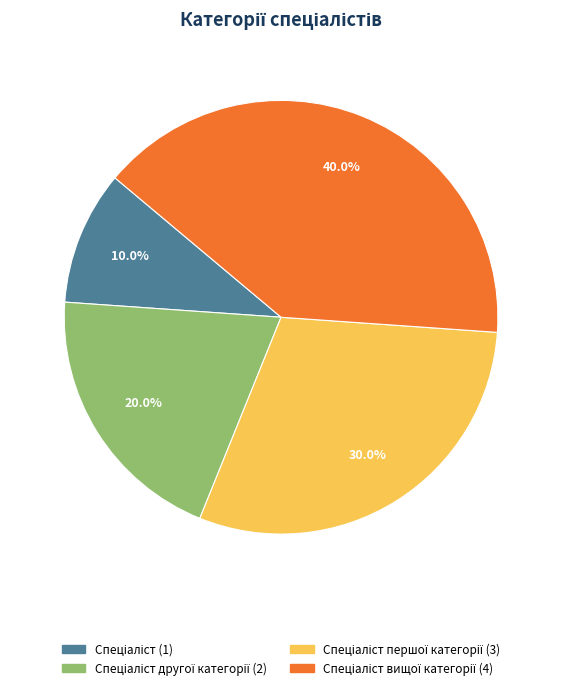

How many slices are in this pie chart?

4